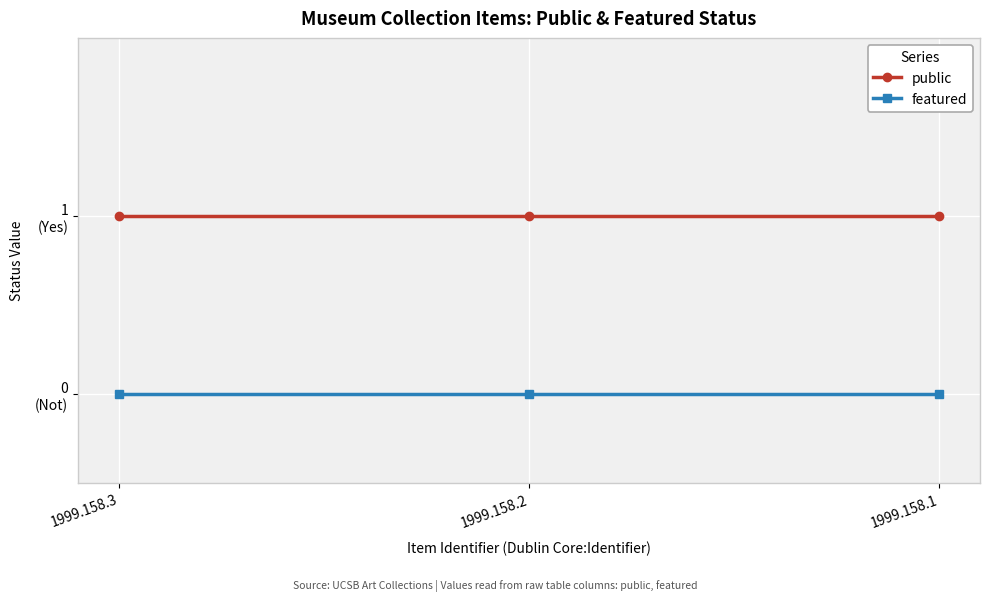

What are all the series names shown in the legend?

public, featured